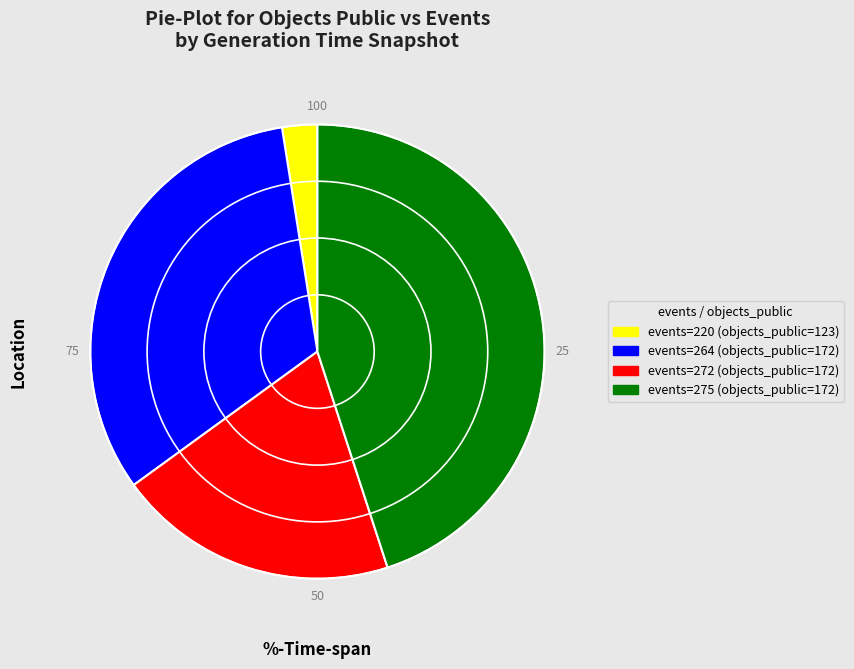

How many slices are in this pie chart?

4